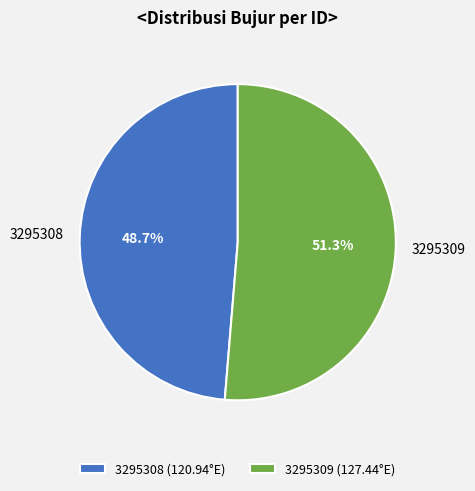

How many segments does this pie chart have?

2